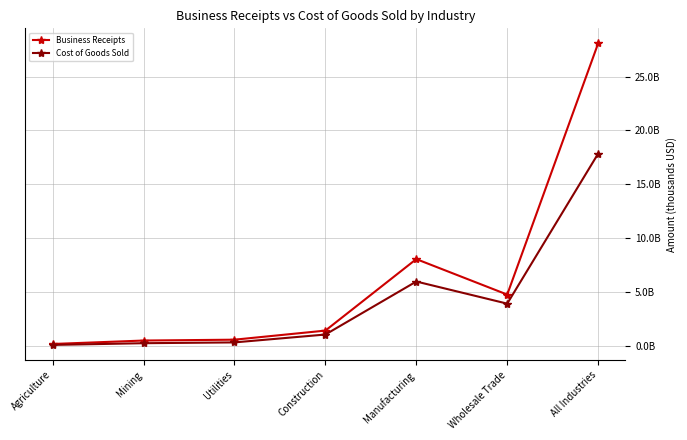

What are all the series names shown in the legend?

Business Receipts, Cost of Goods Sold